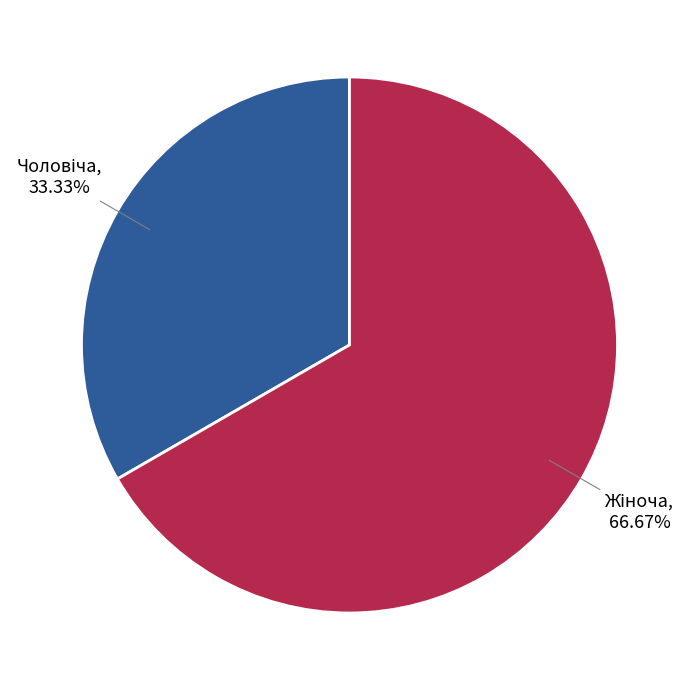

Is there a majority slice in this chart?

Yes